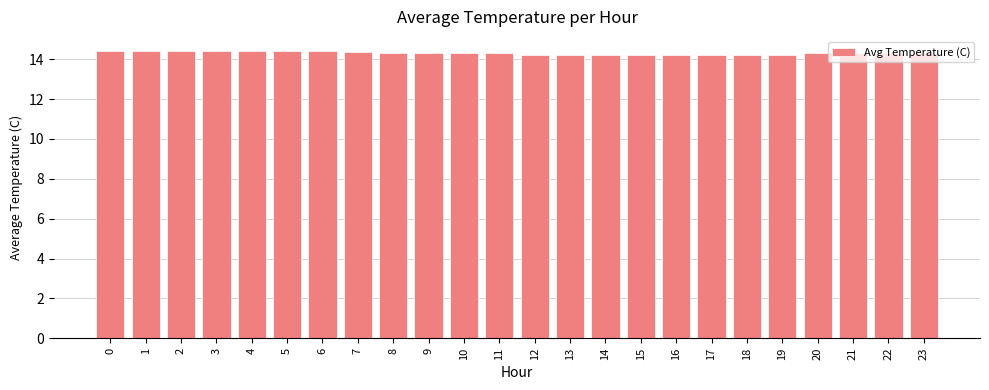

Approximately how many times larger is the value at 23 compared to 7?

1.0